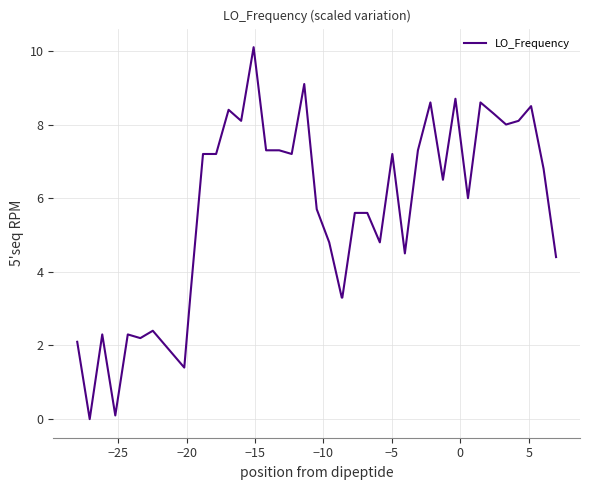

What is the difference between the maximum and minimum values?

10.1